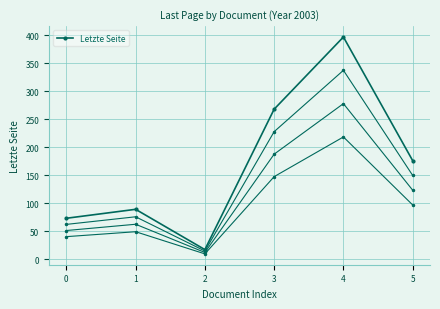

What is the ratio of the value at 5 to the value at 0?

2.4